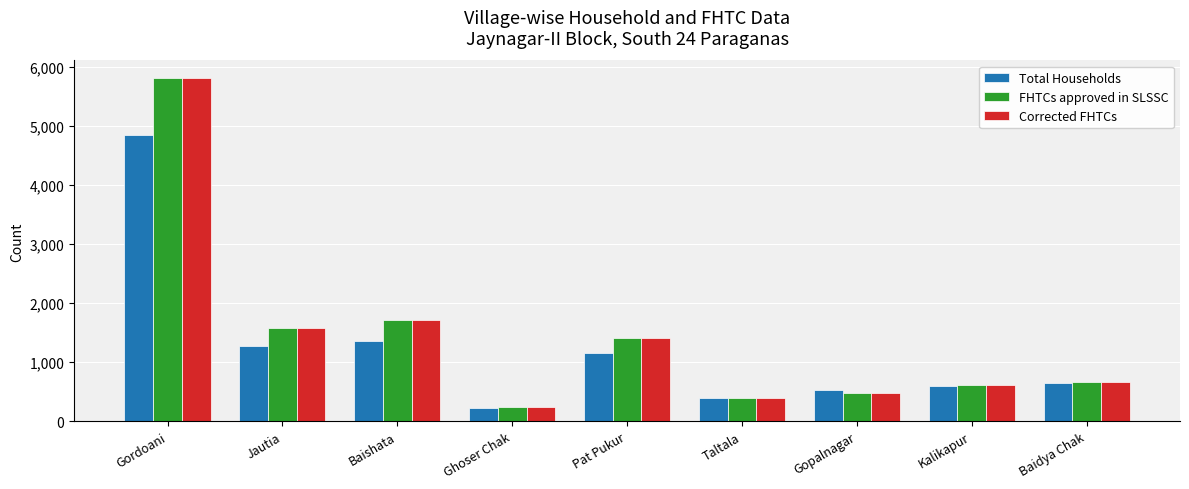

What is the difference between the Total Households values at Jautia and Pat Pukur?

116